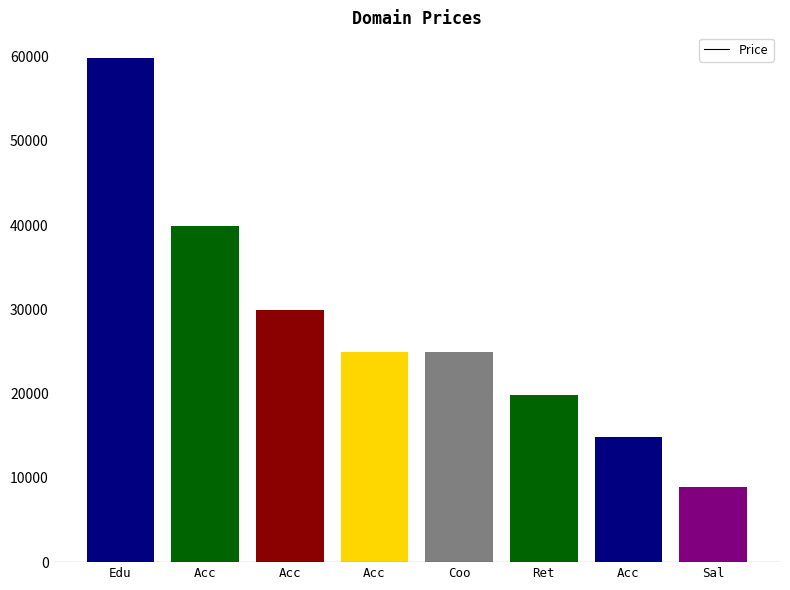

How many bars are there in total?

8